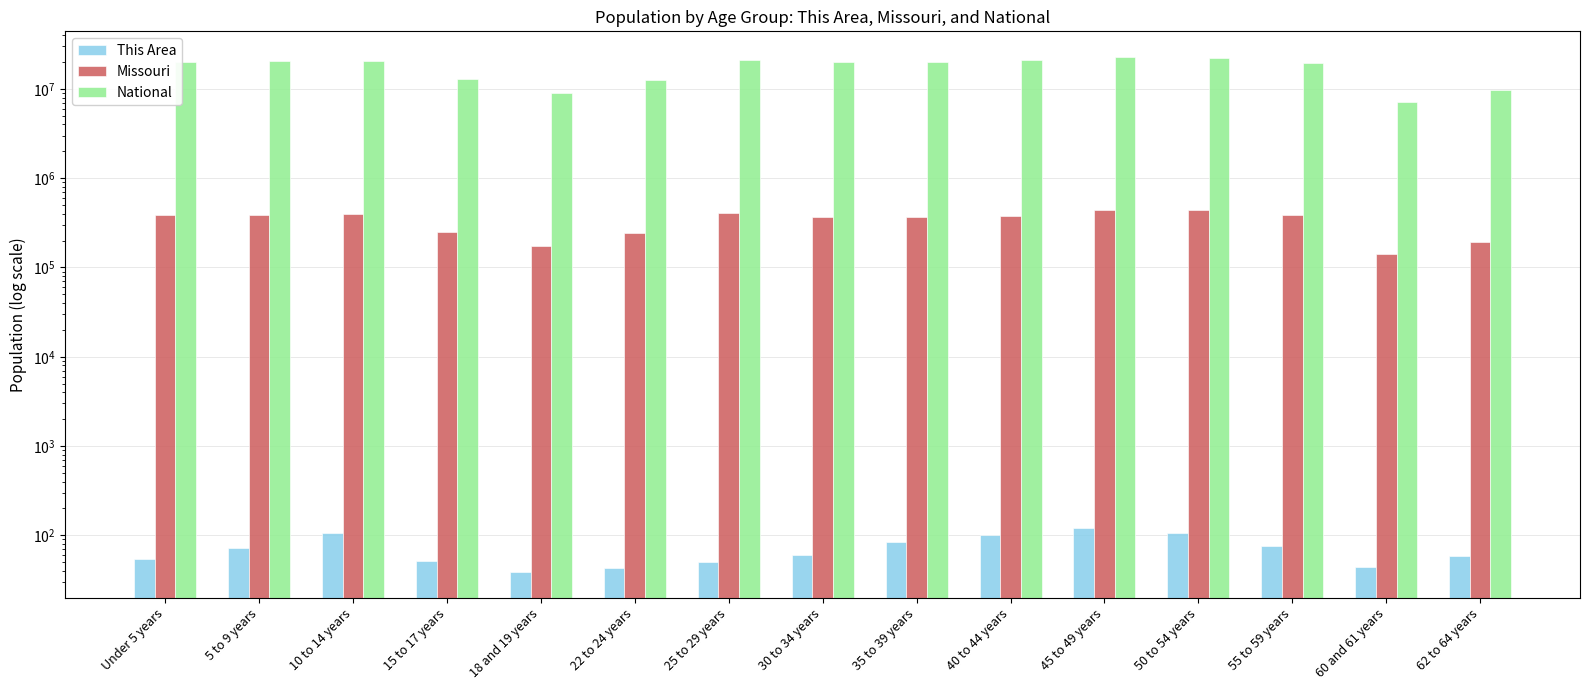

At which label is Missouri closest to 292798?

15 to 17 years